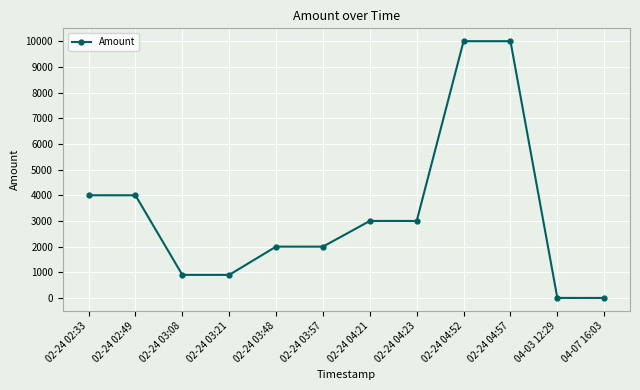

What is the difference between the second highest and second lowest values?

9997